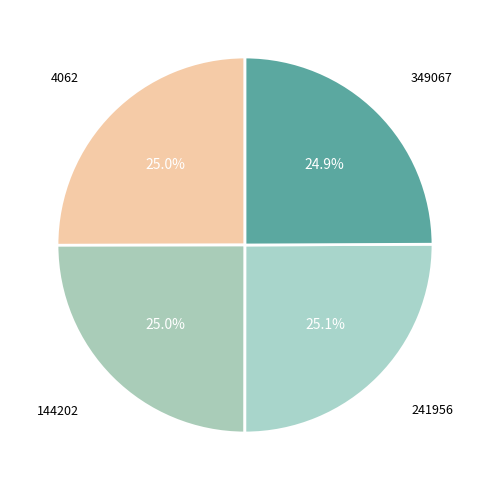

How many slices are in this pie chart?

4